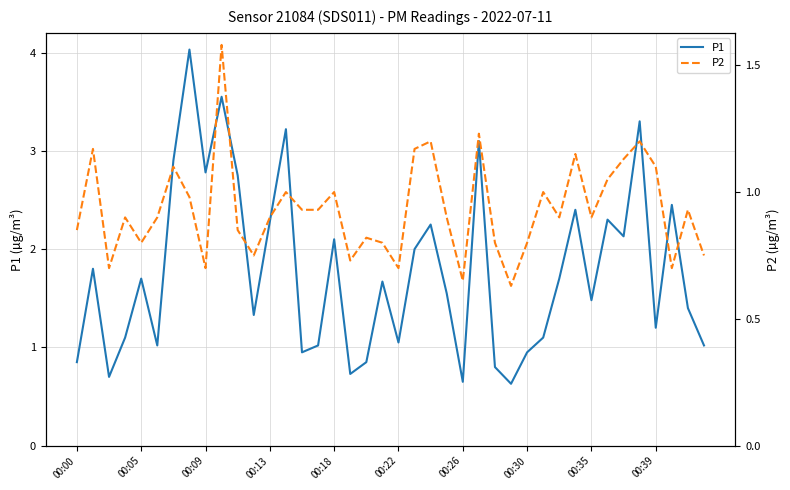

Rank the series at 00:13 from highest to lowest value.

P1, P2